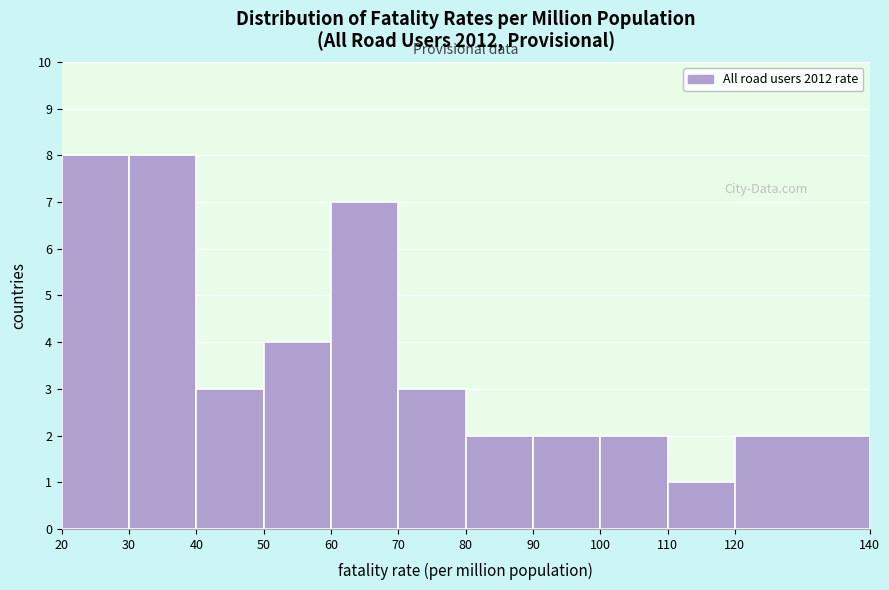

Reading left to right, list every bar in this chart as the range it spans on the x-axis followed by its height. The values are not printed on the chart, so give them approximately, as read against the axis.

20 to 30: 8
30 to 40: 8
40 to 50: 3
50 to 60: 4
60 to 70: 7
70 to 80: 3
80 to 90: 2
90 to 100: 2
100 to 110: 2
110 to 120: 1
120 to 140: 2